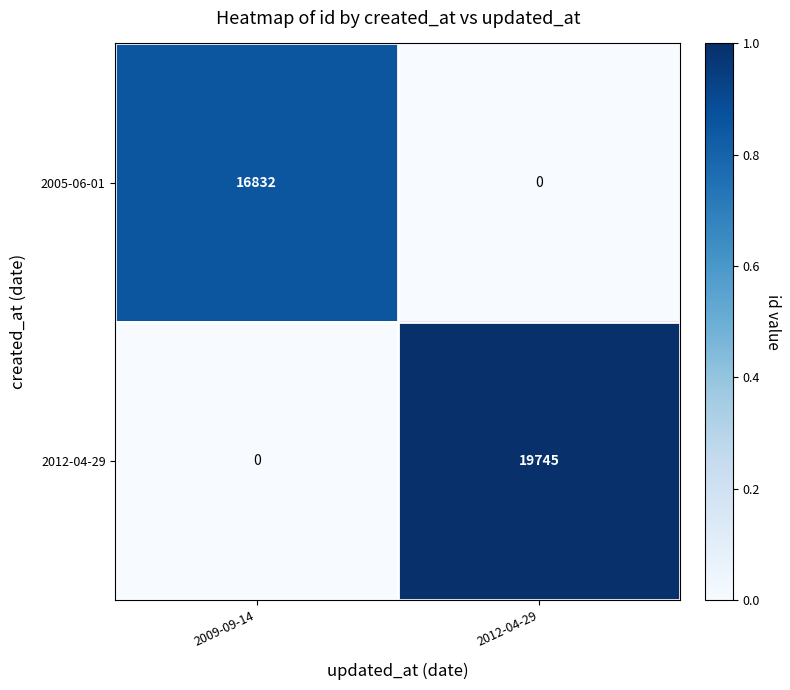

What is the average value of the 2005-06-01 series?

8416